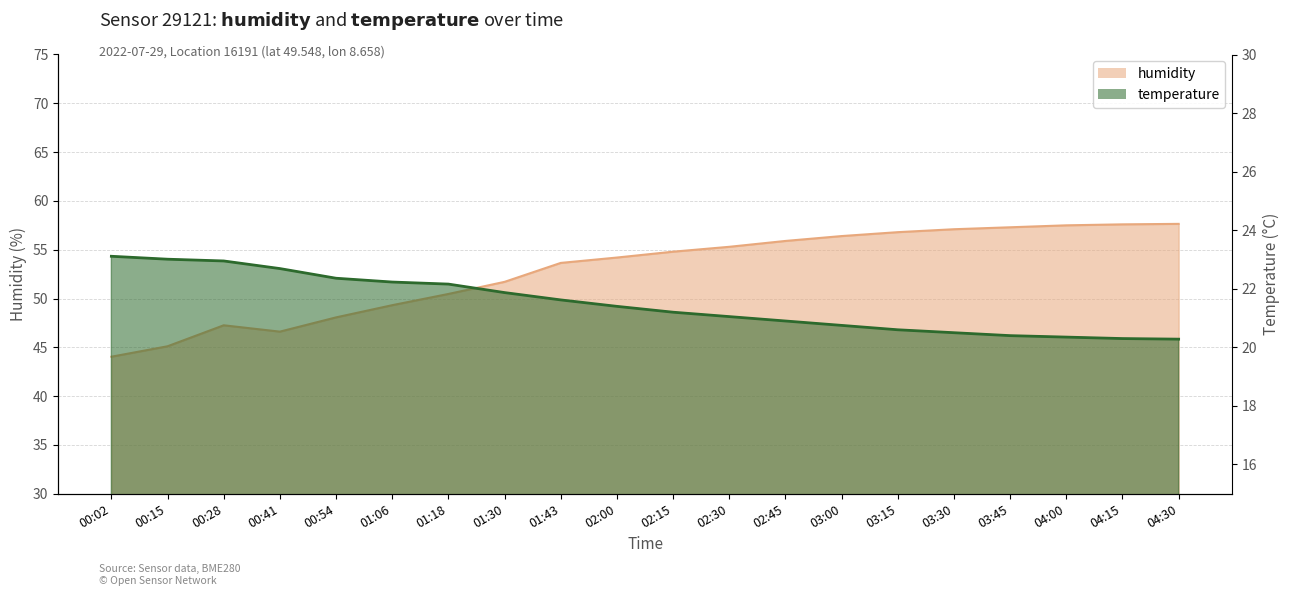

What is the difference between the maximum and minimum values in the temperature series?

2.8